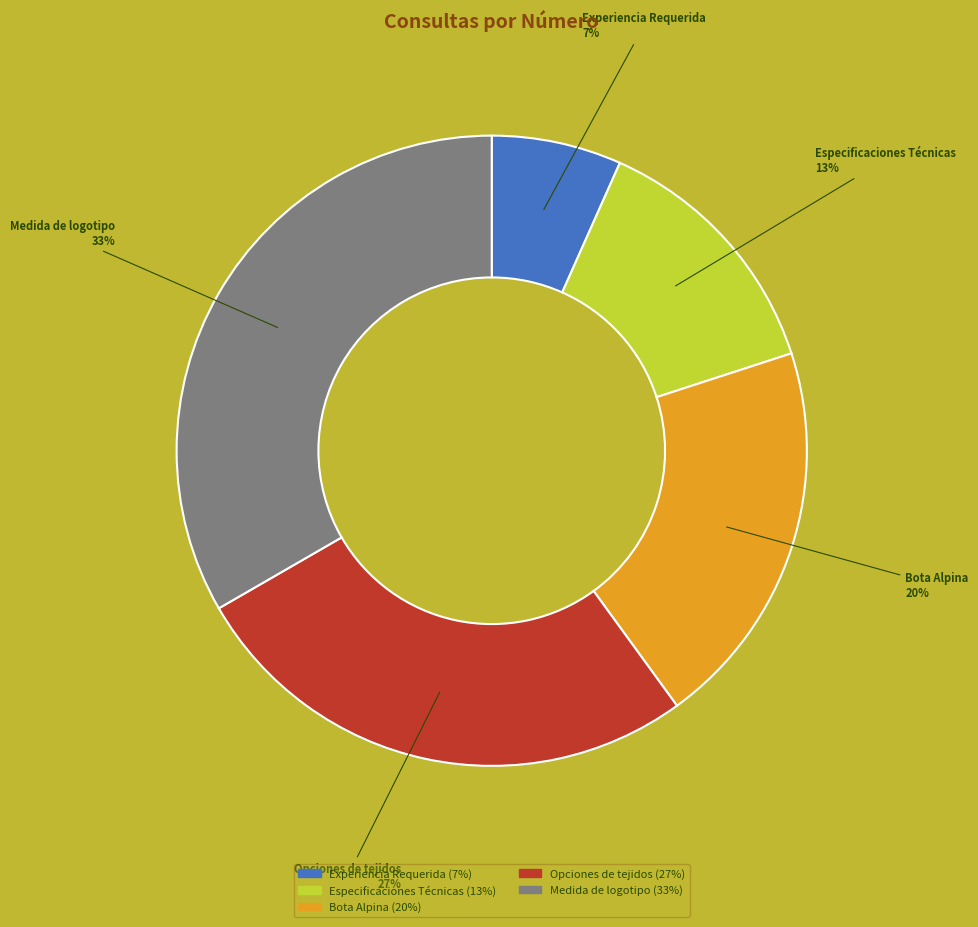

To the nearest percent, what is the average slice percentage?

20%